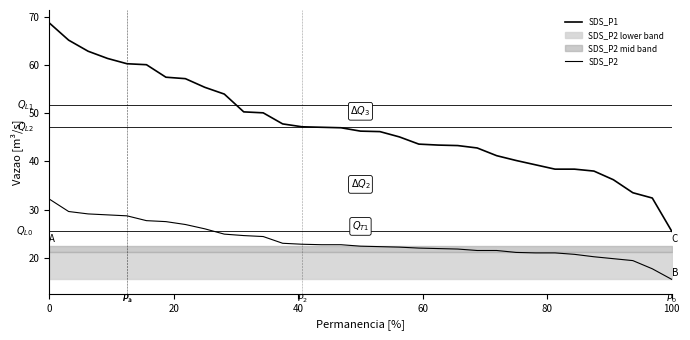

What is the total value across all series at 0?

101.0